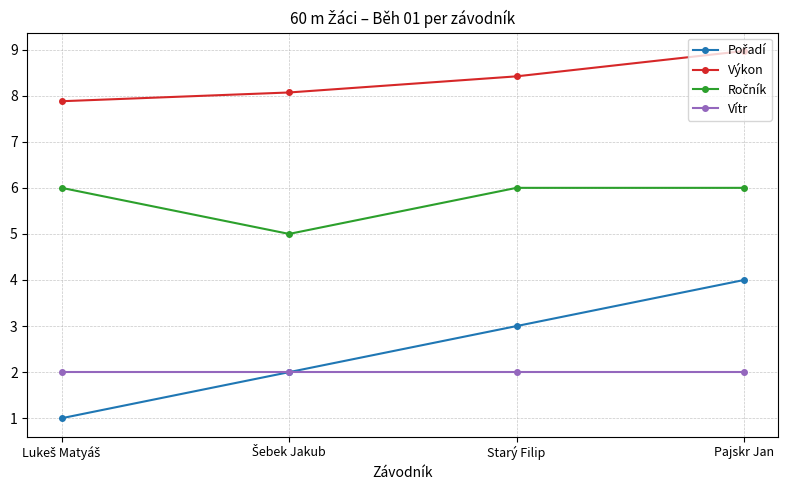

At which category does the chart reach its peak across all series?

Pajskr Jan